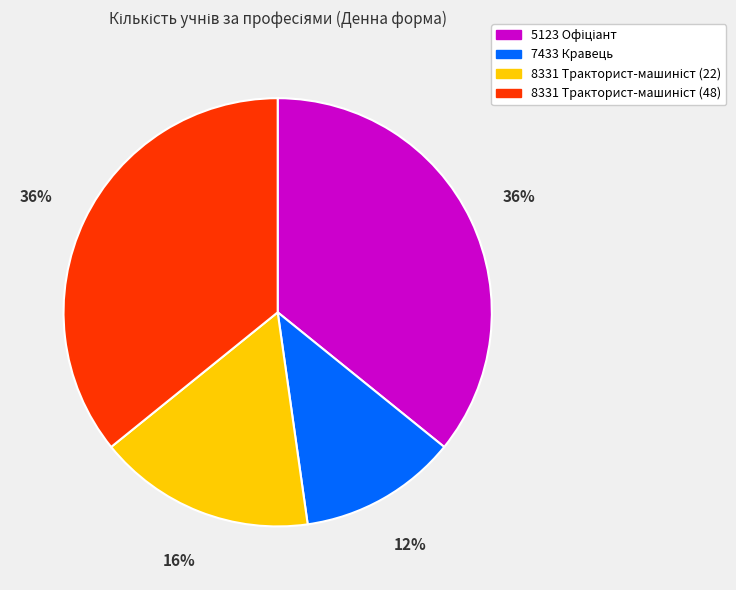

To the nearest percent, what portion does 7433 Кравець represent?

12%